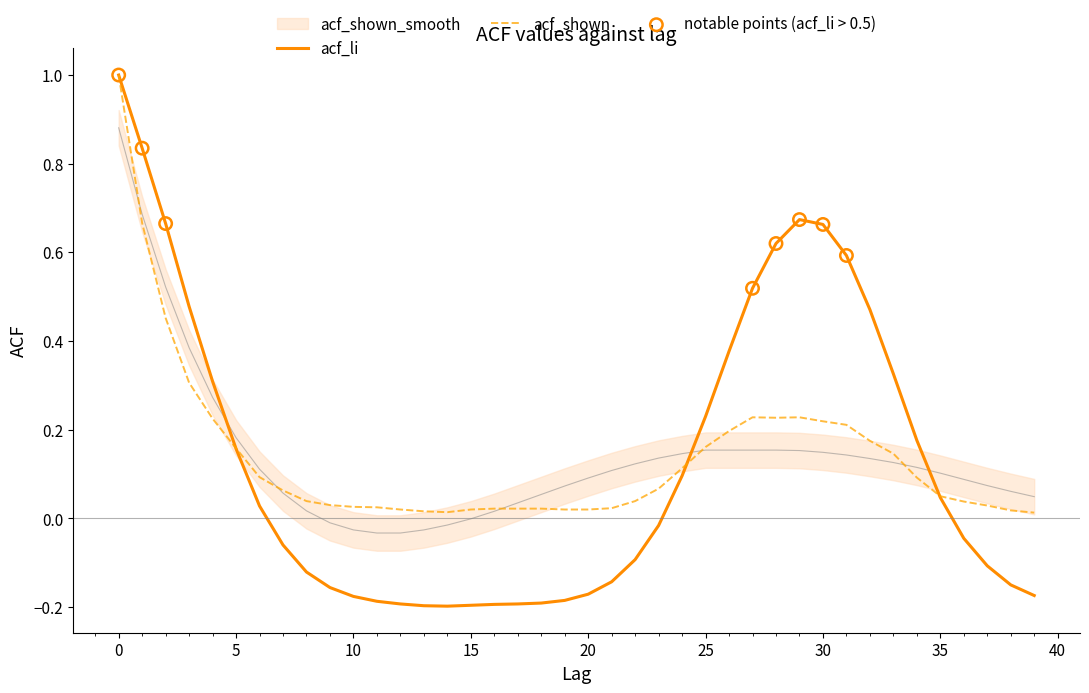

Which series has the widest spread of Y values?

acf_li